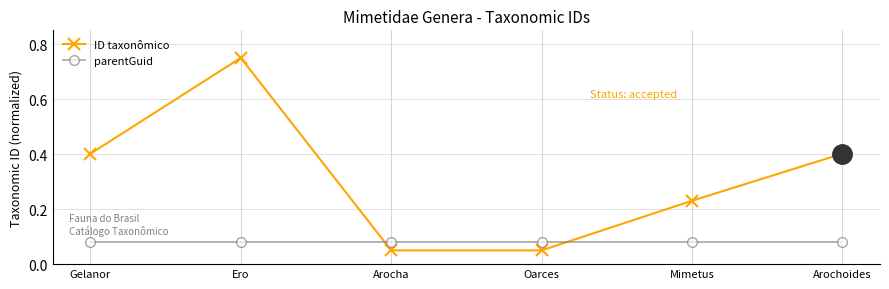

List the series in order of their overall mean, highest first.

ID taxonômico, parentGuid